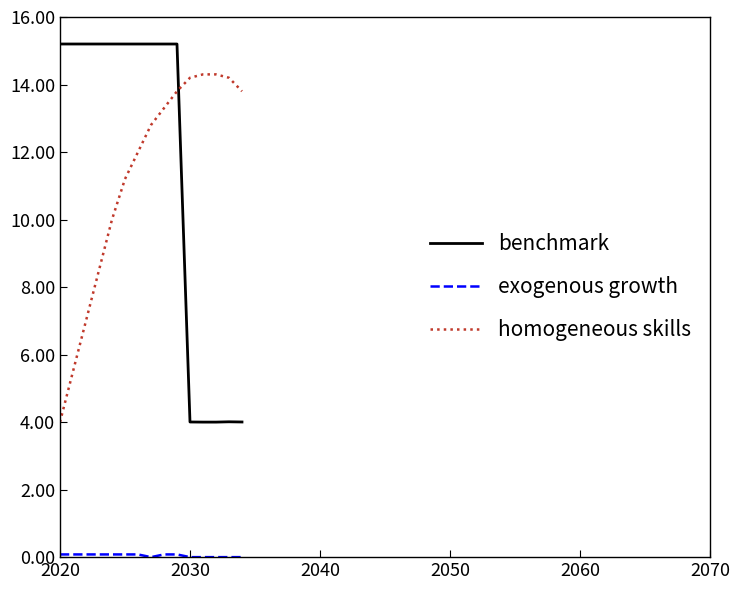

Which series has the widest spread of values?

benchmark